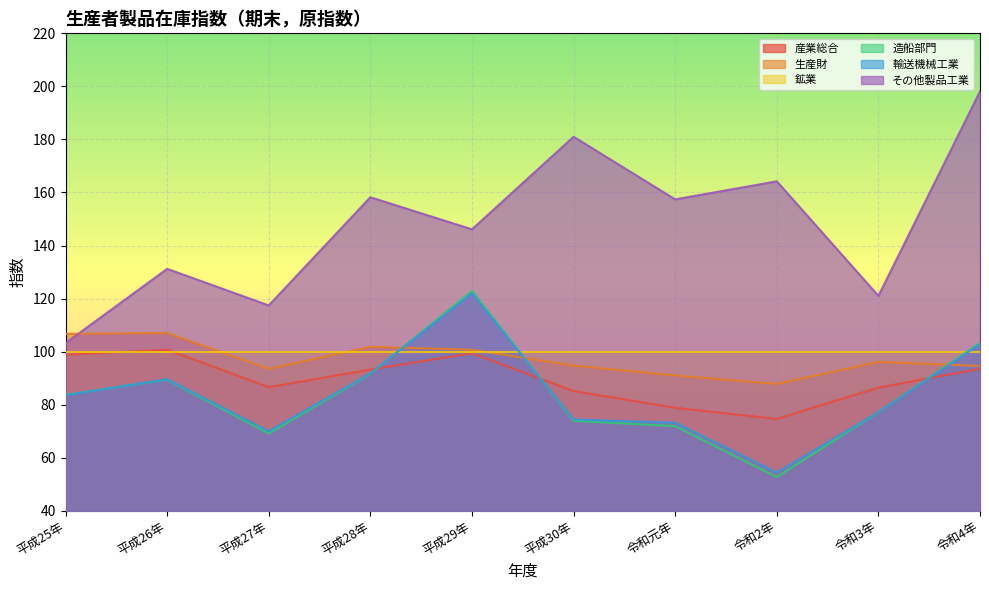

At which category does 産業総合 reach its first local valley?

平成27年